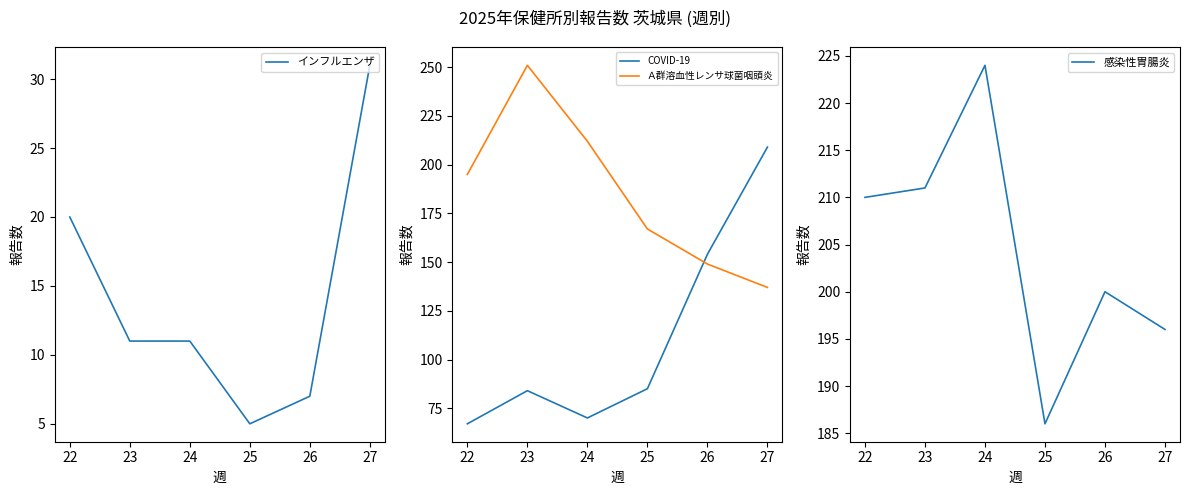

Does the chart have visible grid lines?

No